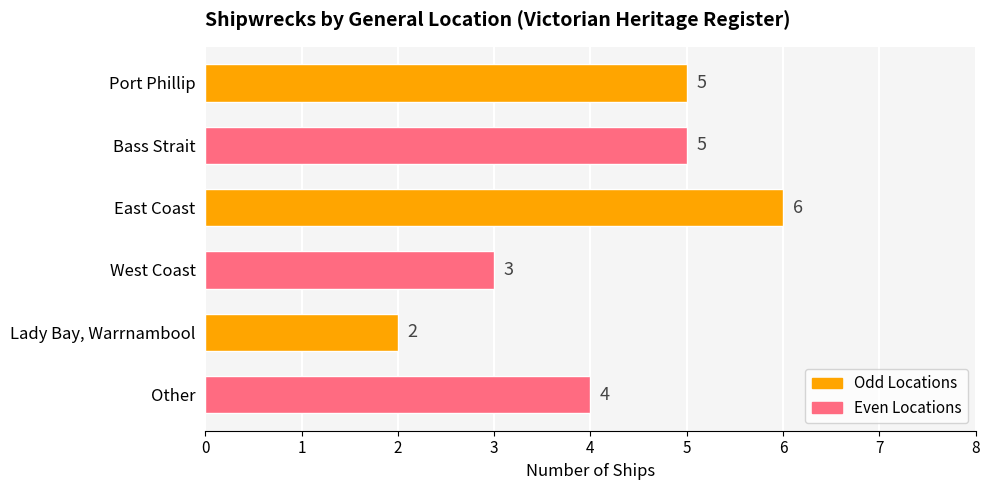

Are the bars horizontal?

Yes